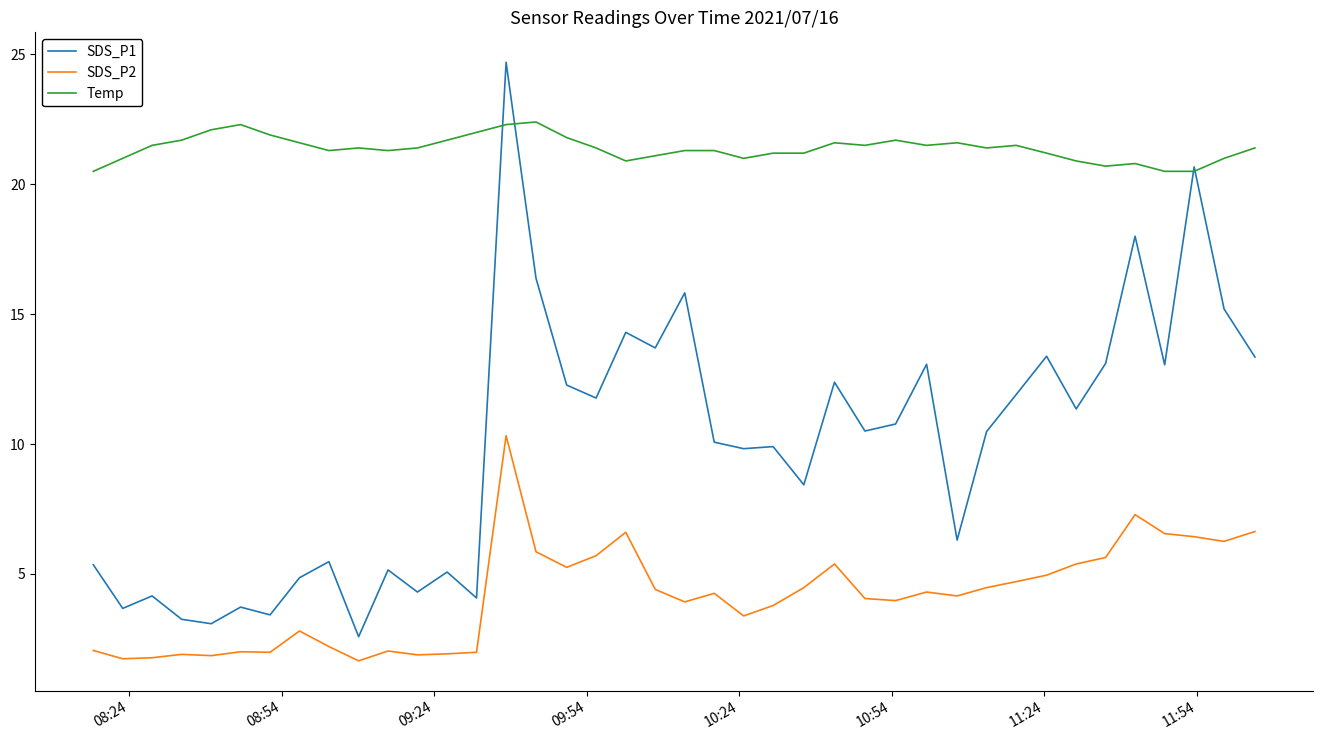

What is the maximum value for SDS_P1?

24.7